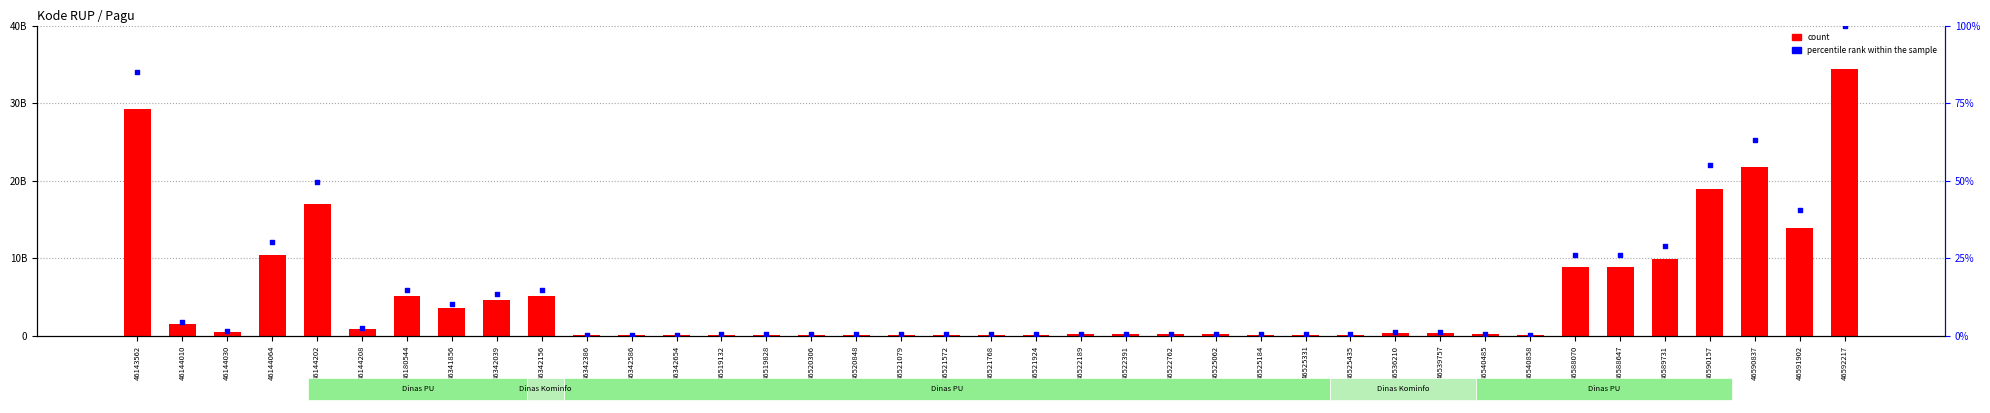

Which series contains the highest Y value?

count